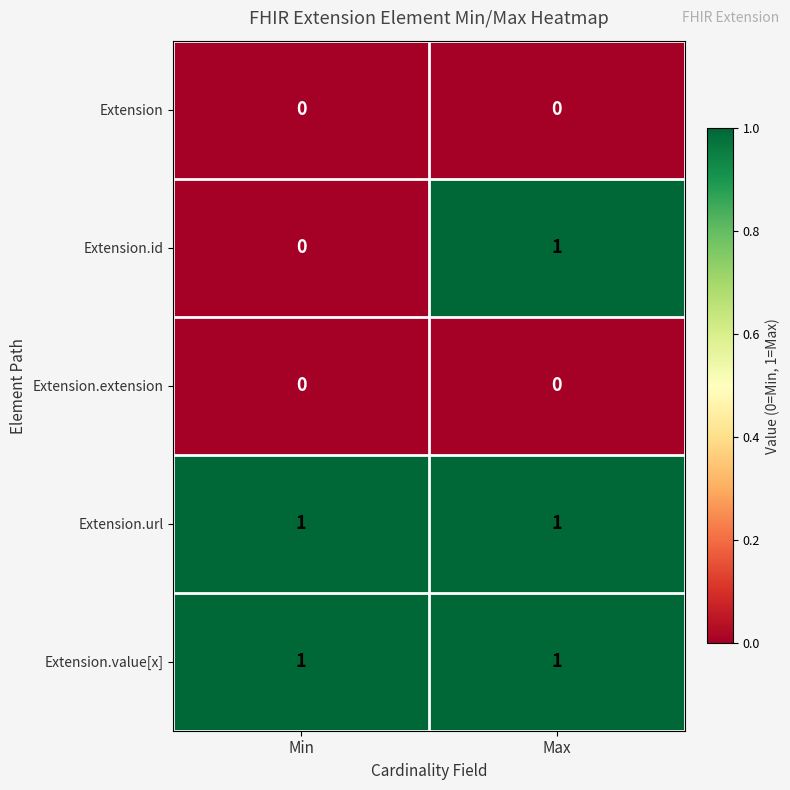

Is it true that Extension equals 0 at Max?

True